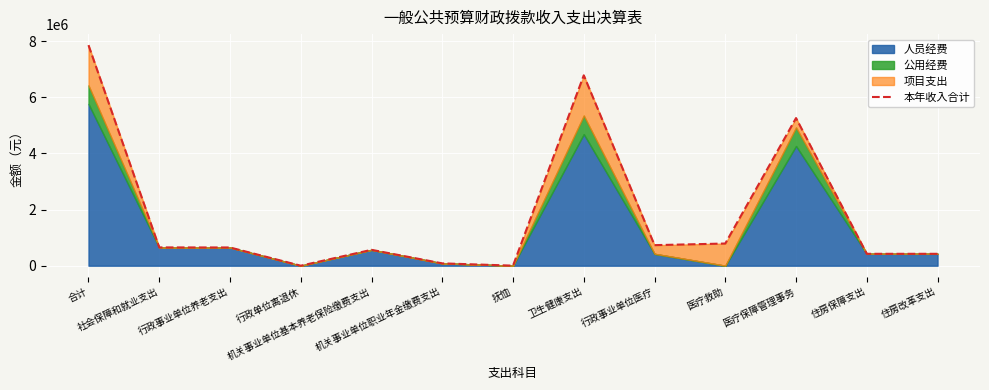

Which label corresponds to the smallest value in the chart?

行政单位离退休